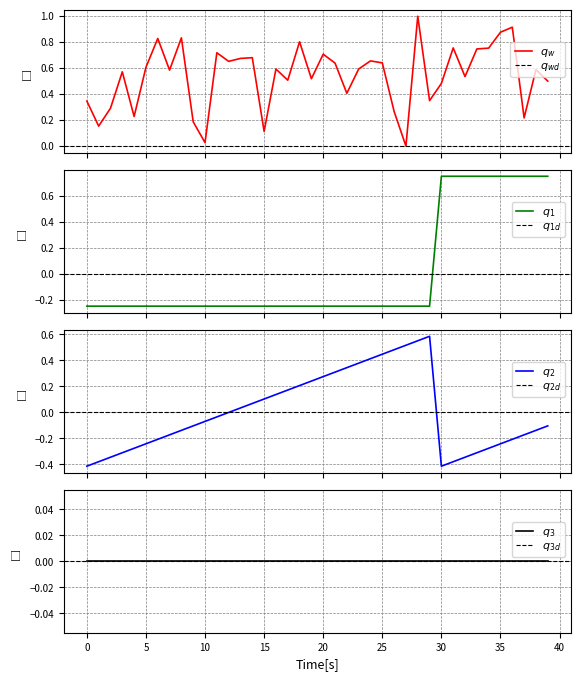

At which category is the sum across all series the highest?

36